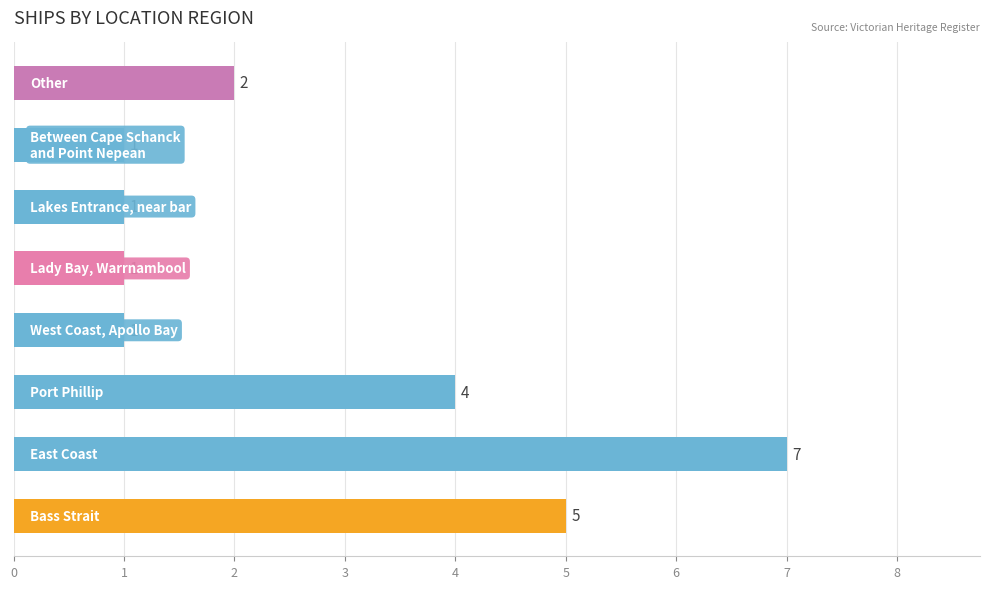

What is the smallest value displayed?

1